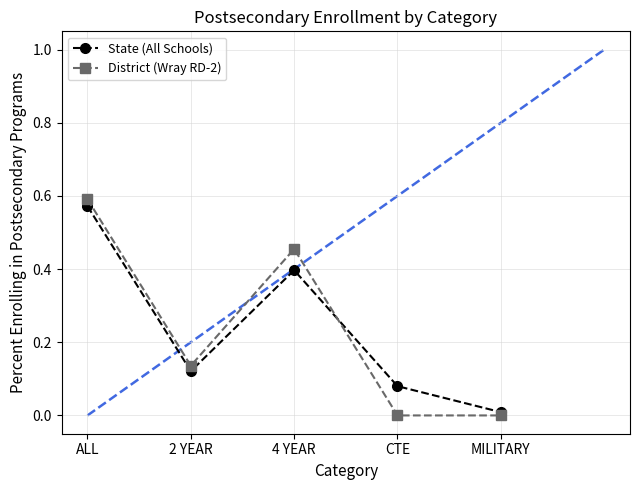

At 4 YEAR, list the series in order from largest to smallest.

District (Wray RD-2), State (All Schools)